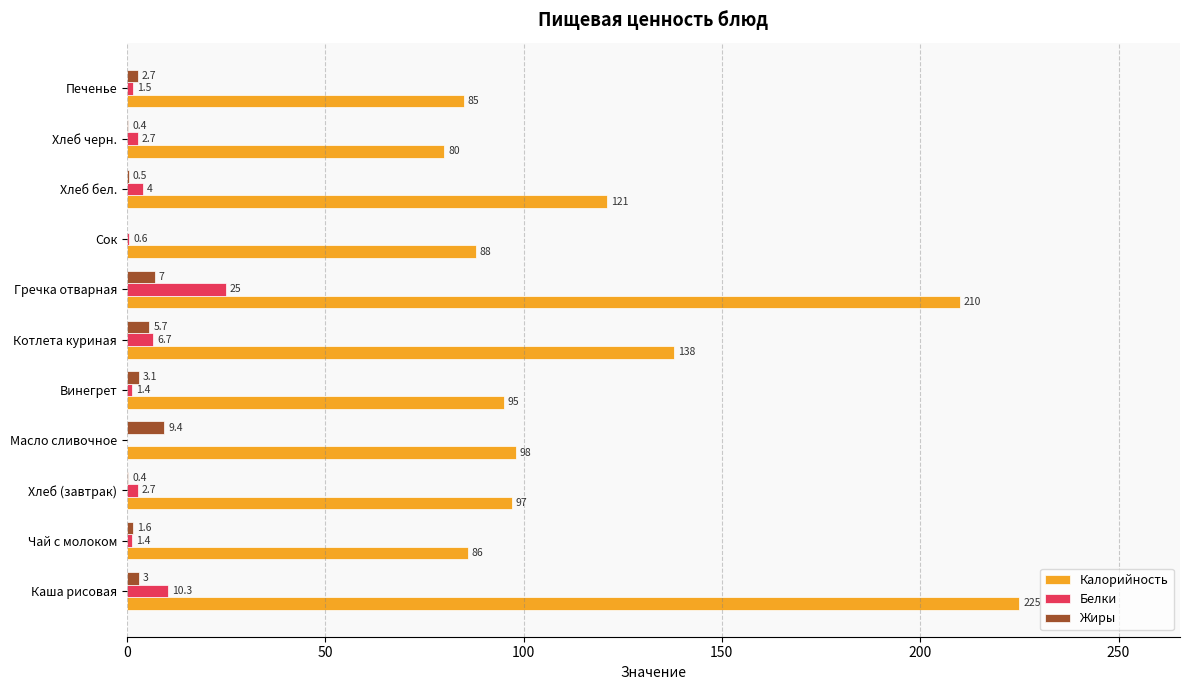

What is the greatest value displayed?

225.0